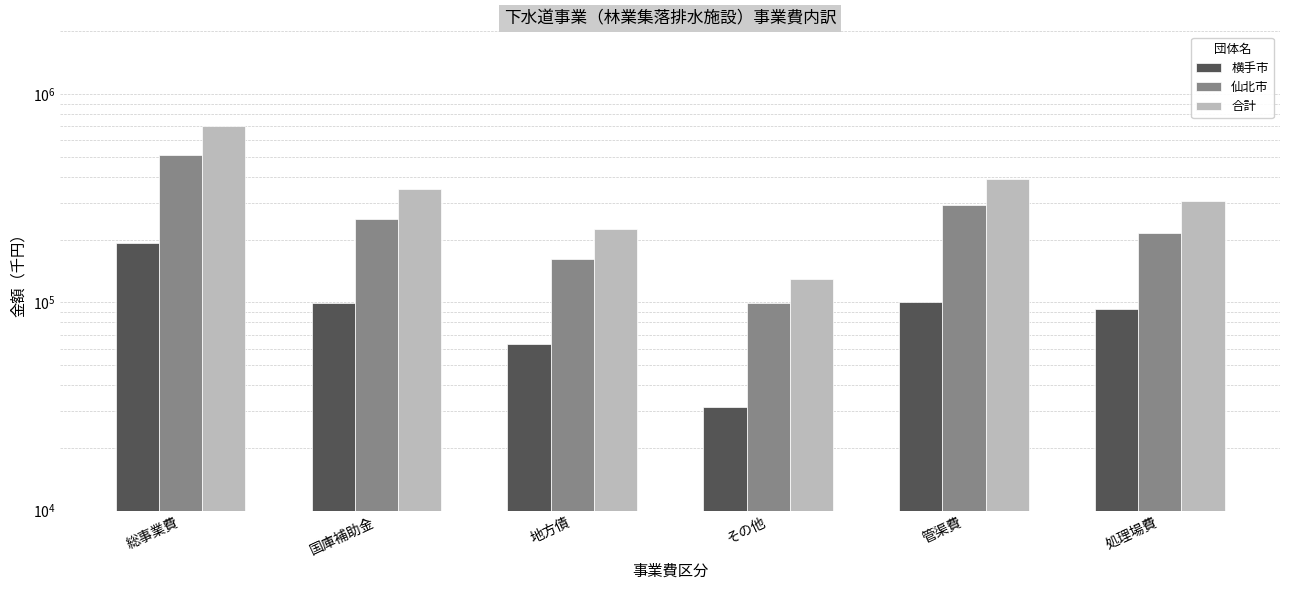

What is the highest value of the 横手市 series?

193575